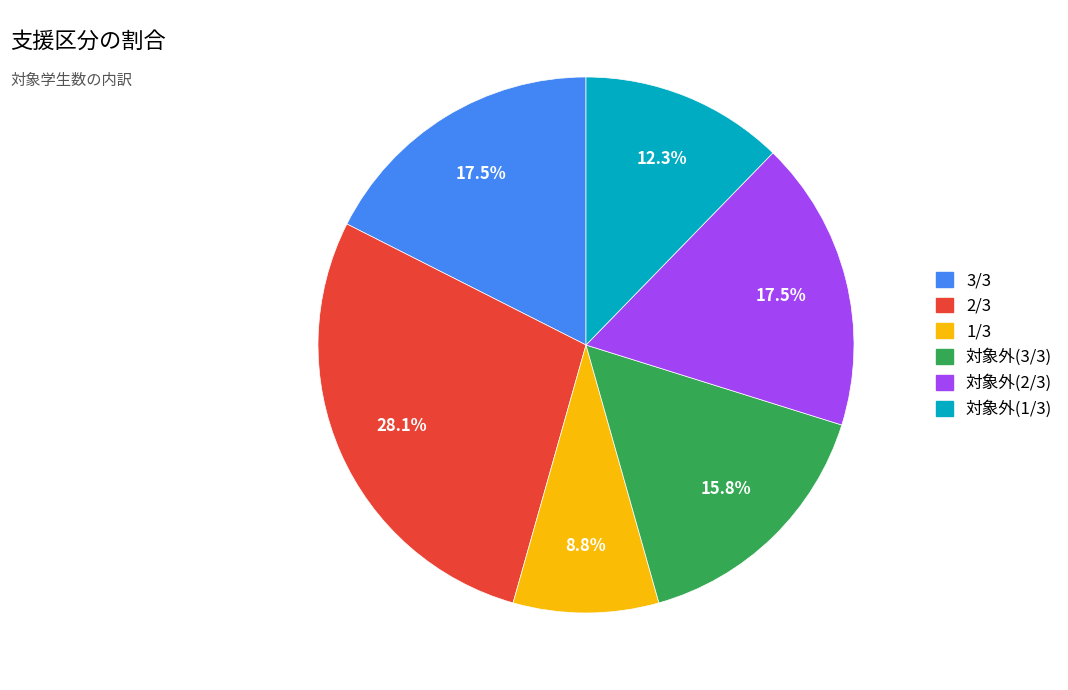

Approximately how many times larger is the value at 対象外(1/3) compared to 対象外(3/3)?

0.8